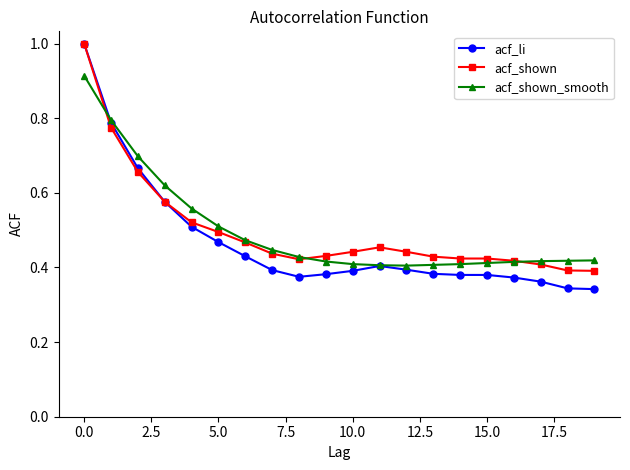

At how many categories does at least one series exceed 0?

20